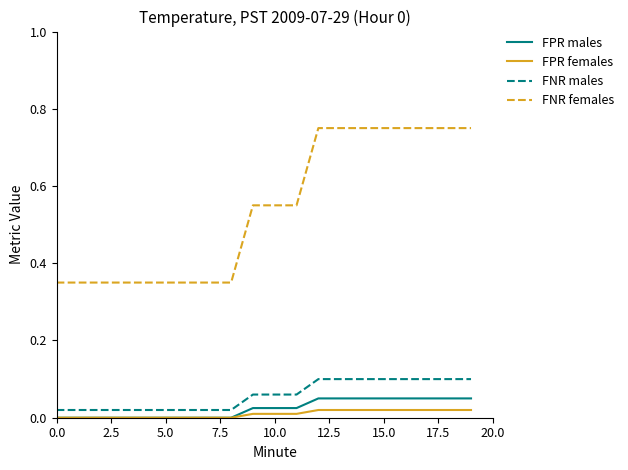

How many lines are shown in the chart?

4